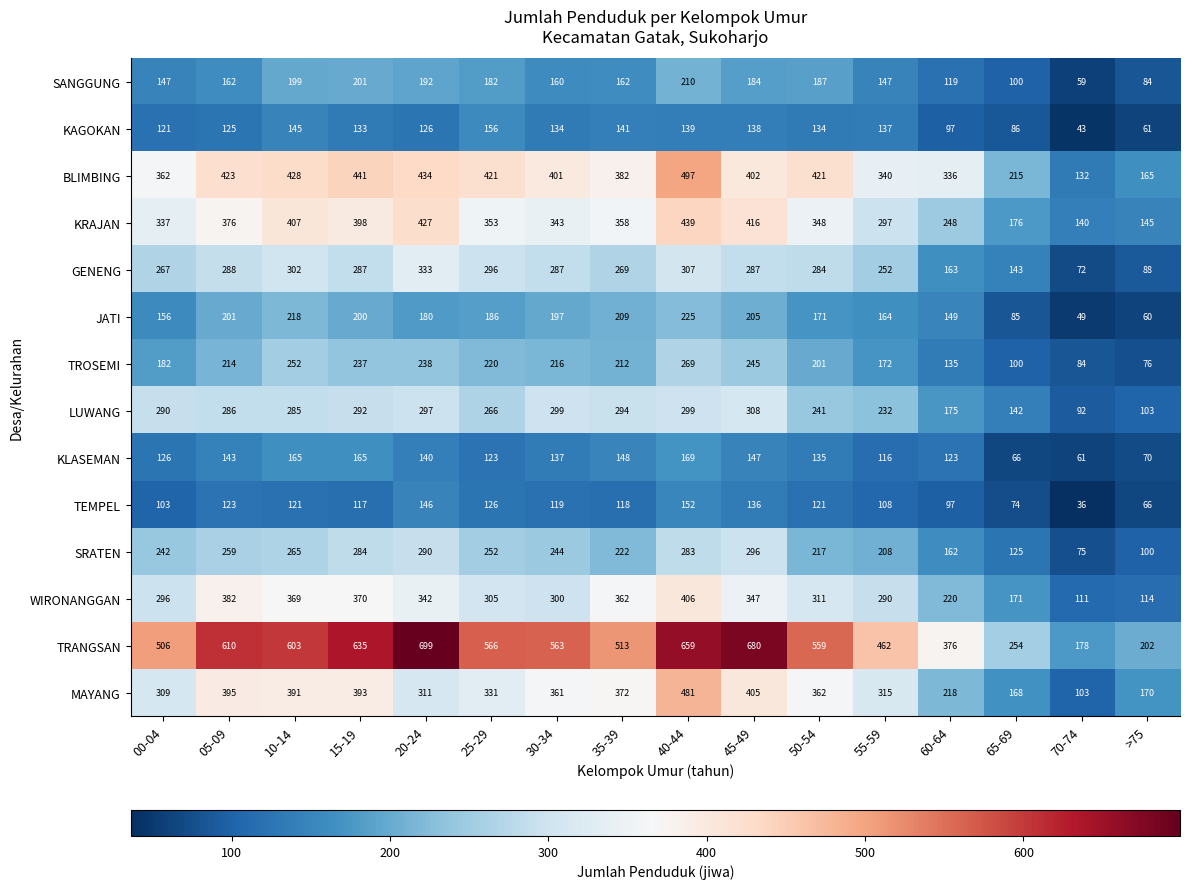

What is the minimum value shown in the chart?

36